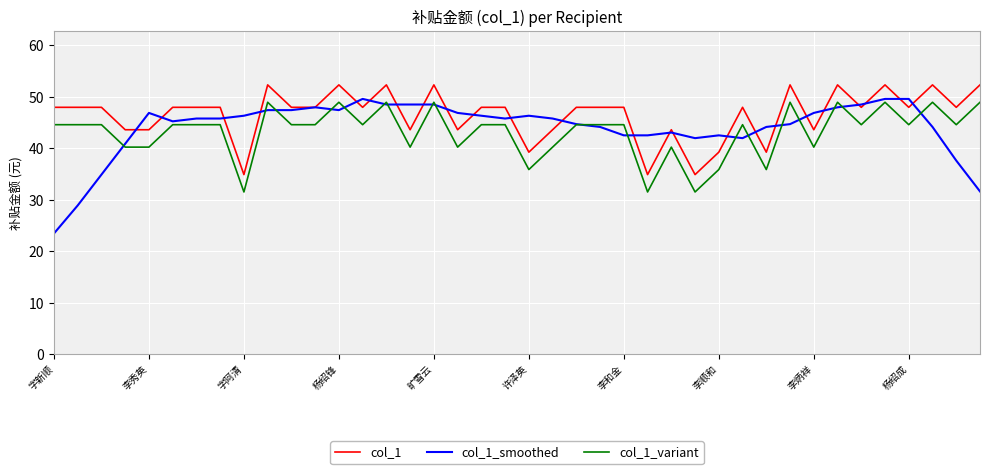

True or false: col_1 and col_1_variant cross at least once.

False